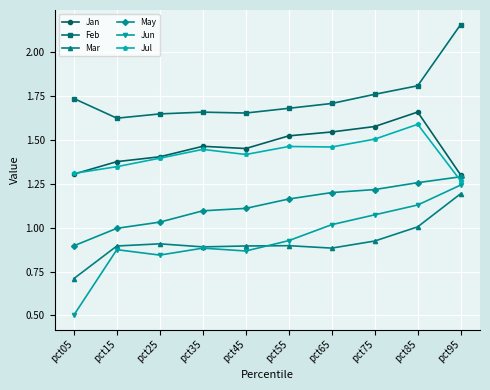

At which label does Mar reach its peak?

pct95